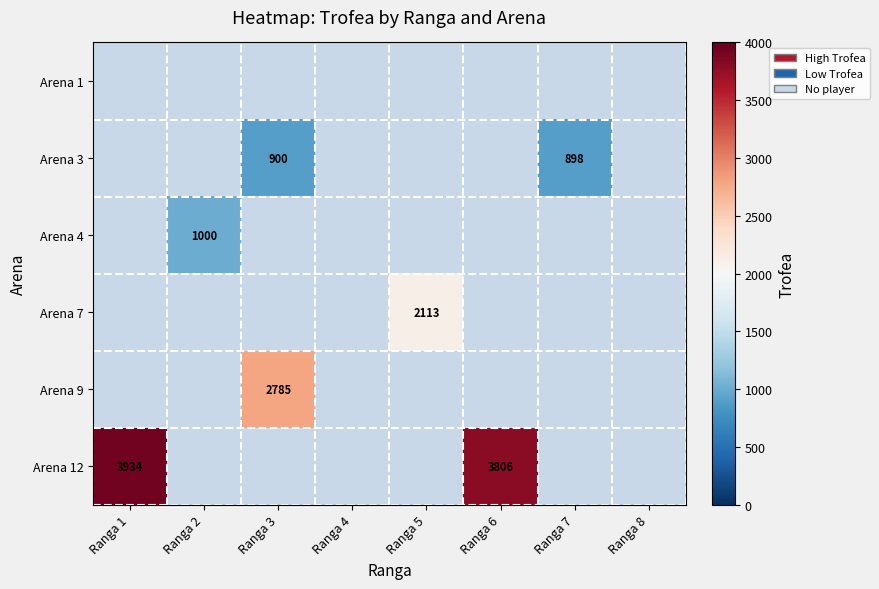

Between Ranga 5 and Ranga 1, which is larger?

Ranga 1